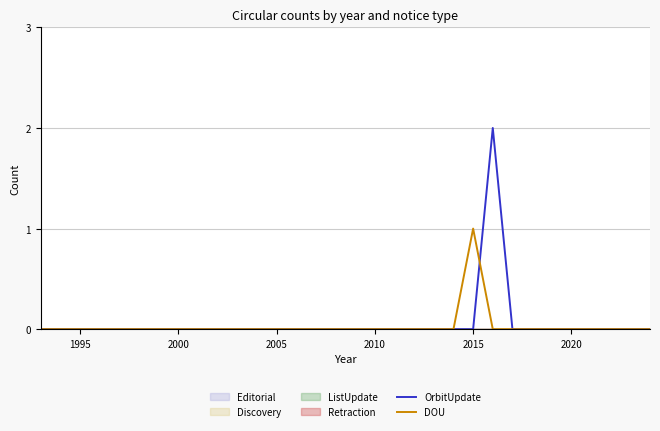

Is it true that DOU equals 2 at 2015?

False